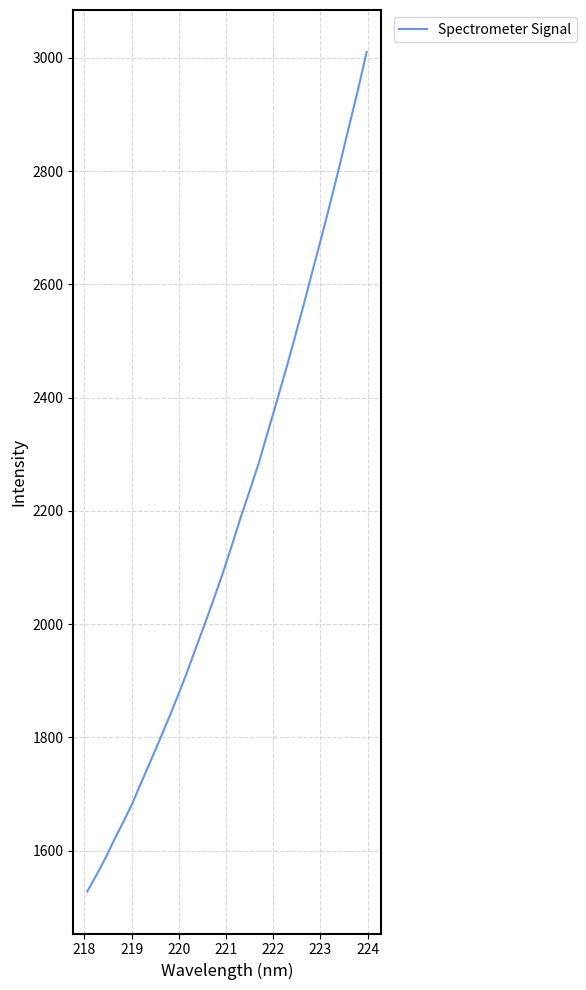

What is the greatest value displayed?

3010.2